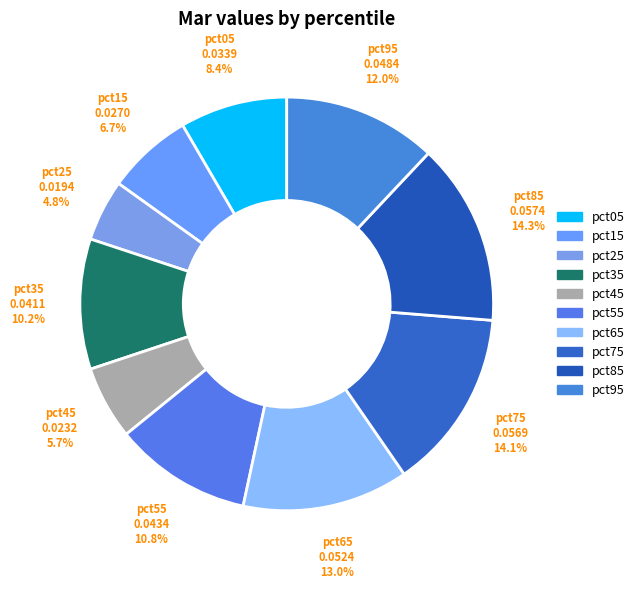

What percentage is the pct15 slice, to the nearest percent?

7%